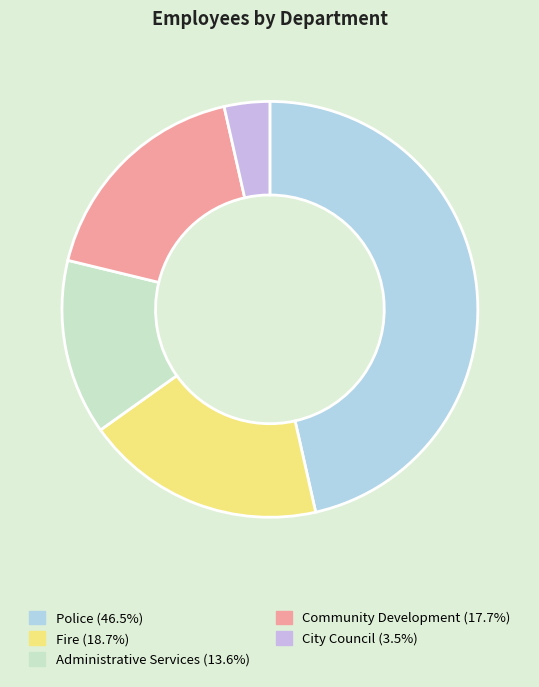

To the nearest percent, what is the difference between the largest and smallest slice percentages?

43%